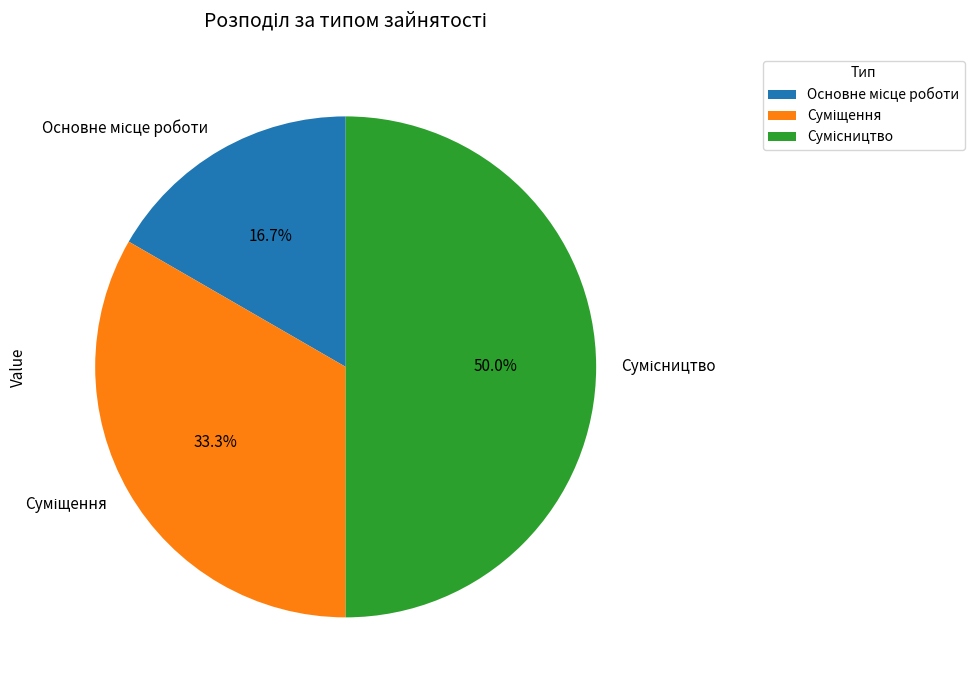

True or false: Сумісництво accounts for 50% of the total.

True